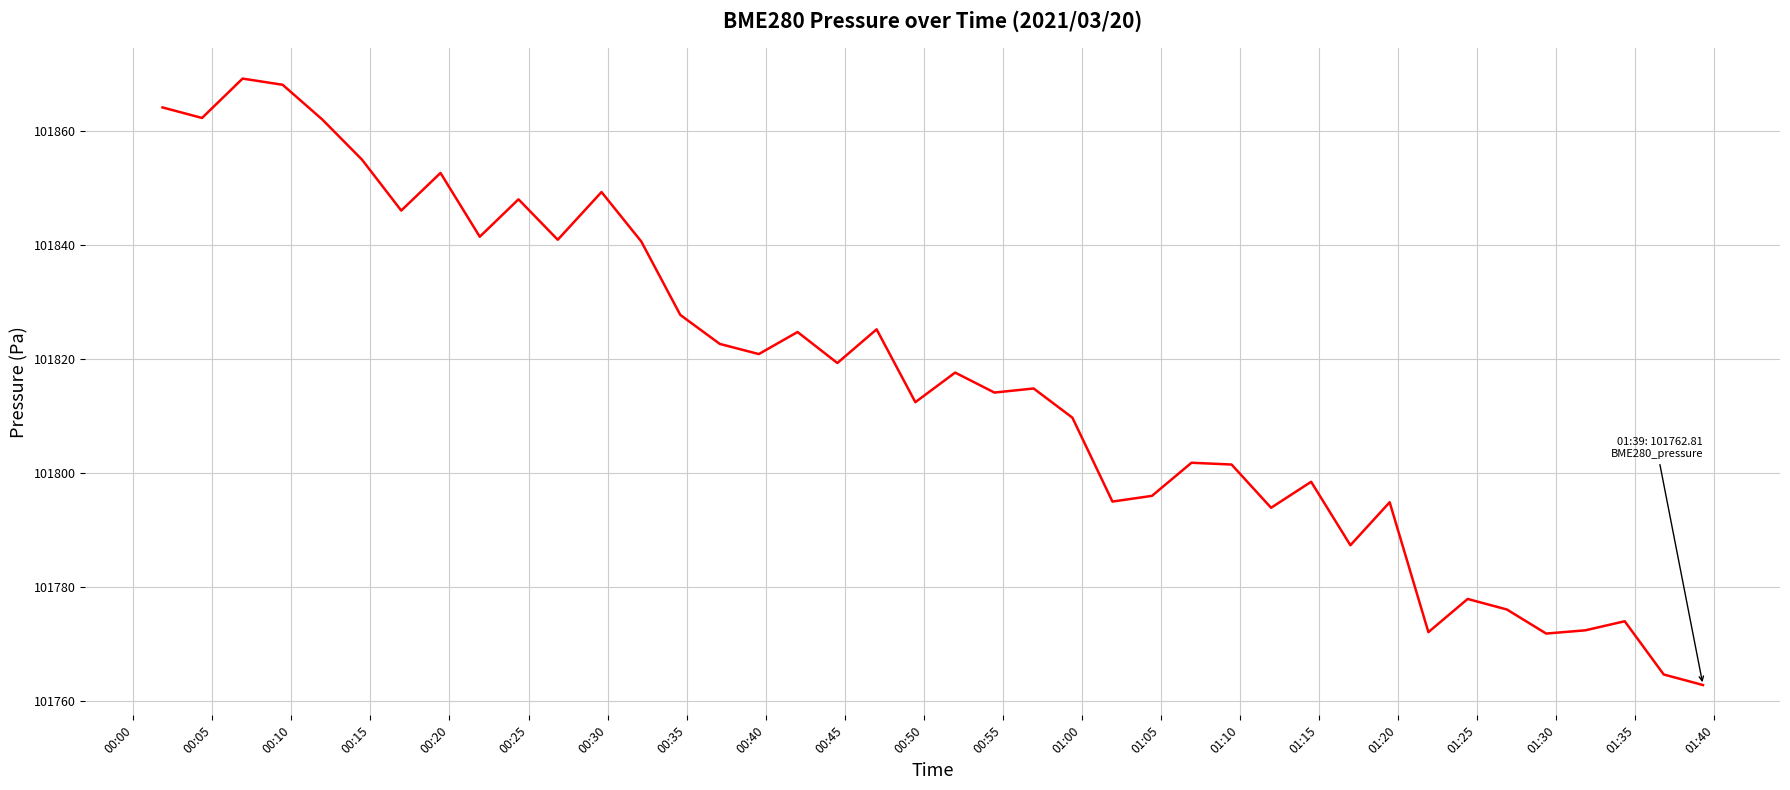

What is the maximum value shown in the chart?

101869.2